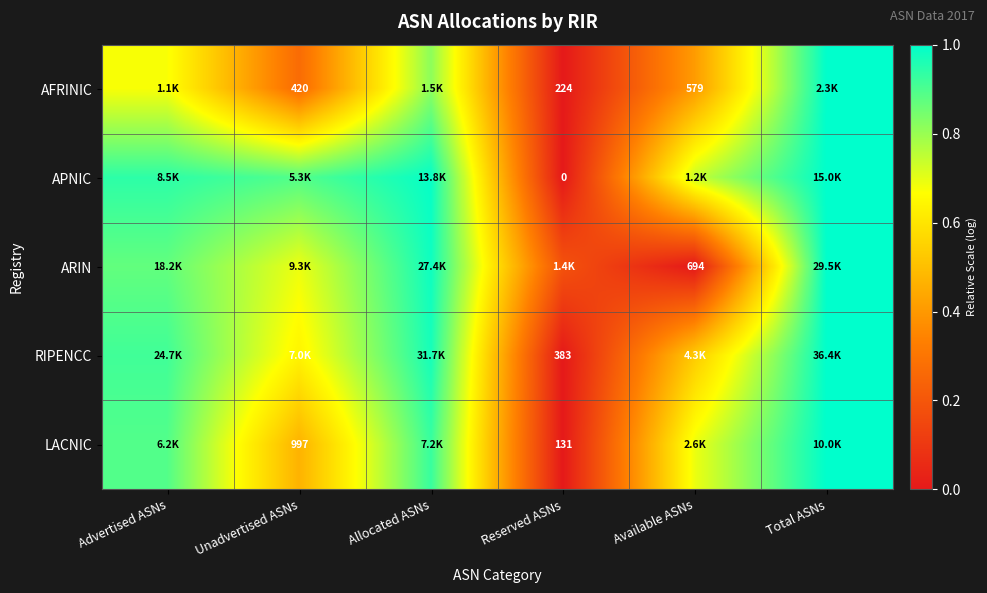

Which category has the lowest value in the LACNIC series?

Reserved ASNs